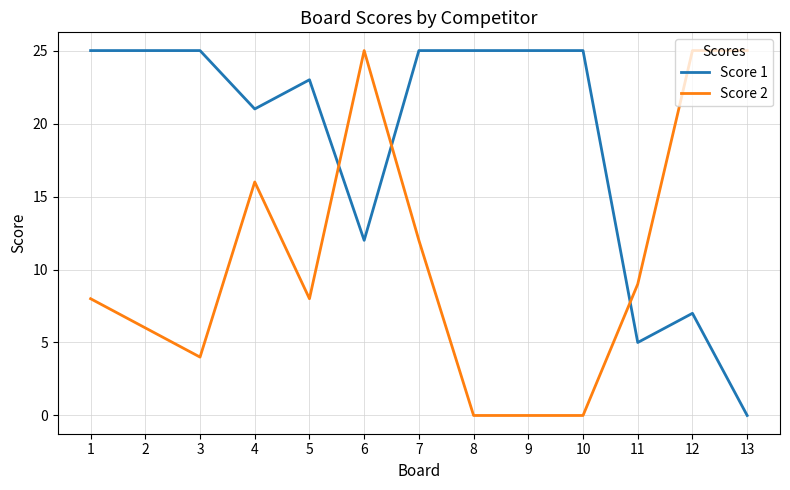

At how many categories does at least one series exceed 16?

12